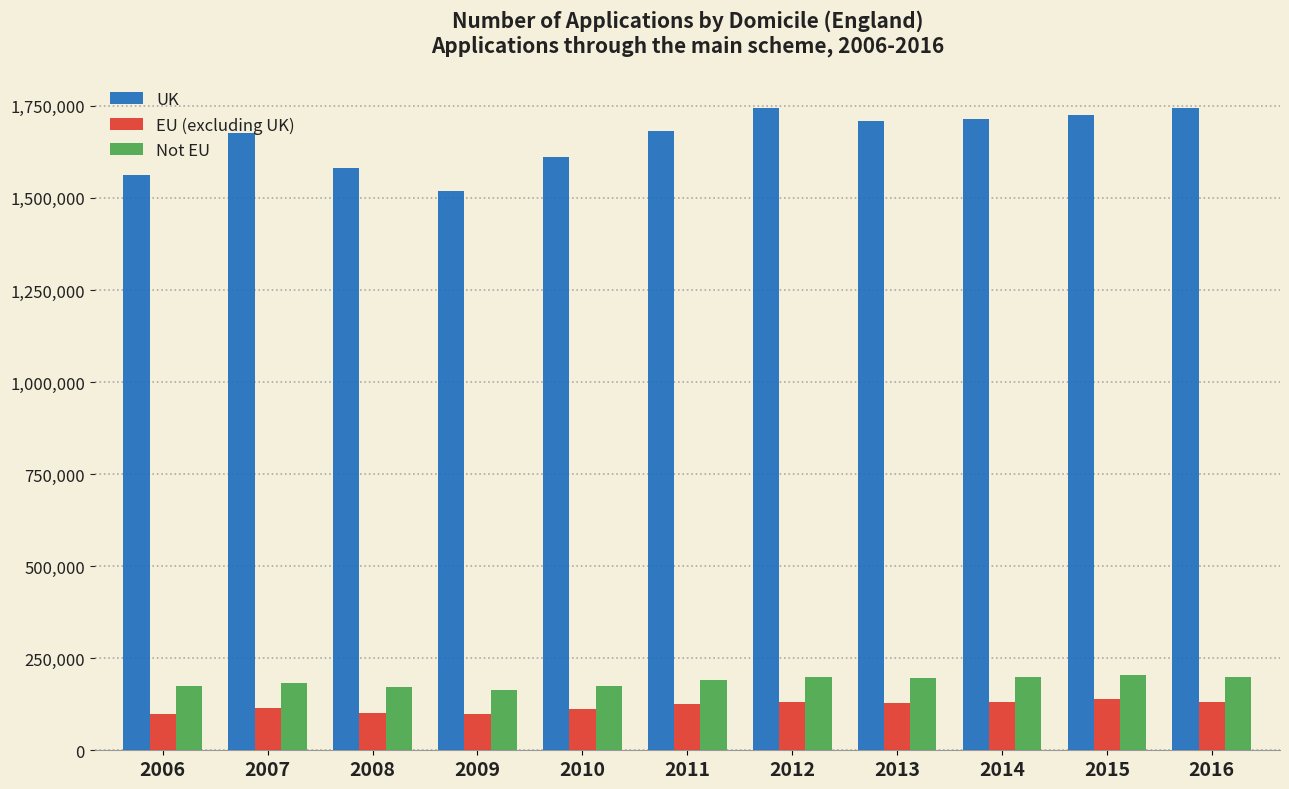

What is the minimum value for UK?

1518765